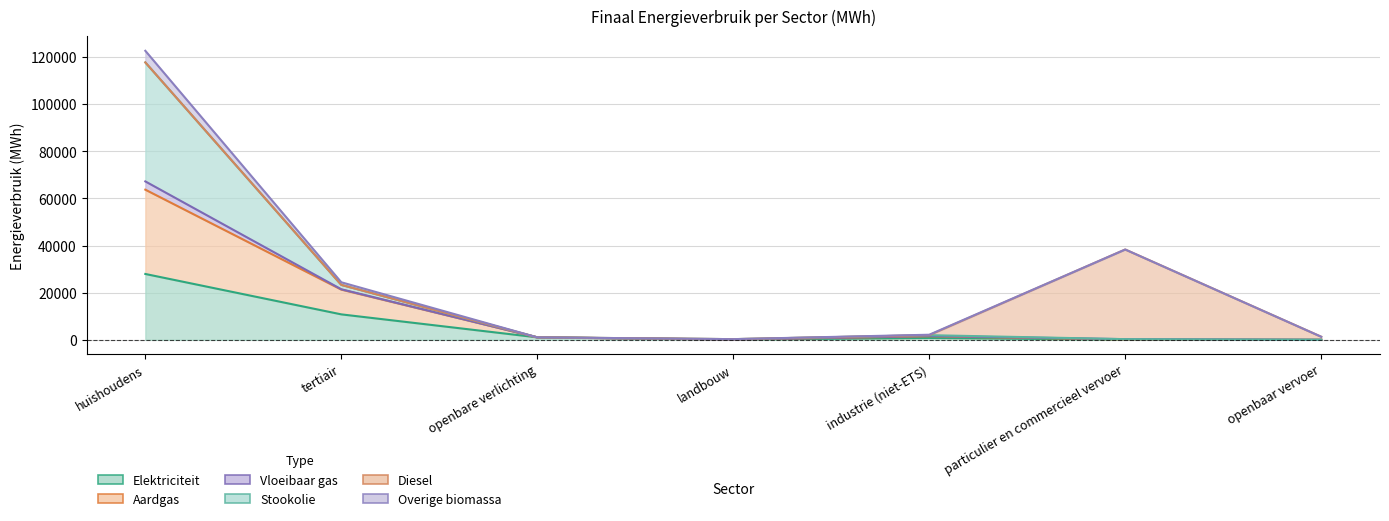

How many data points in Vloeibaar gas are above 1034?

4